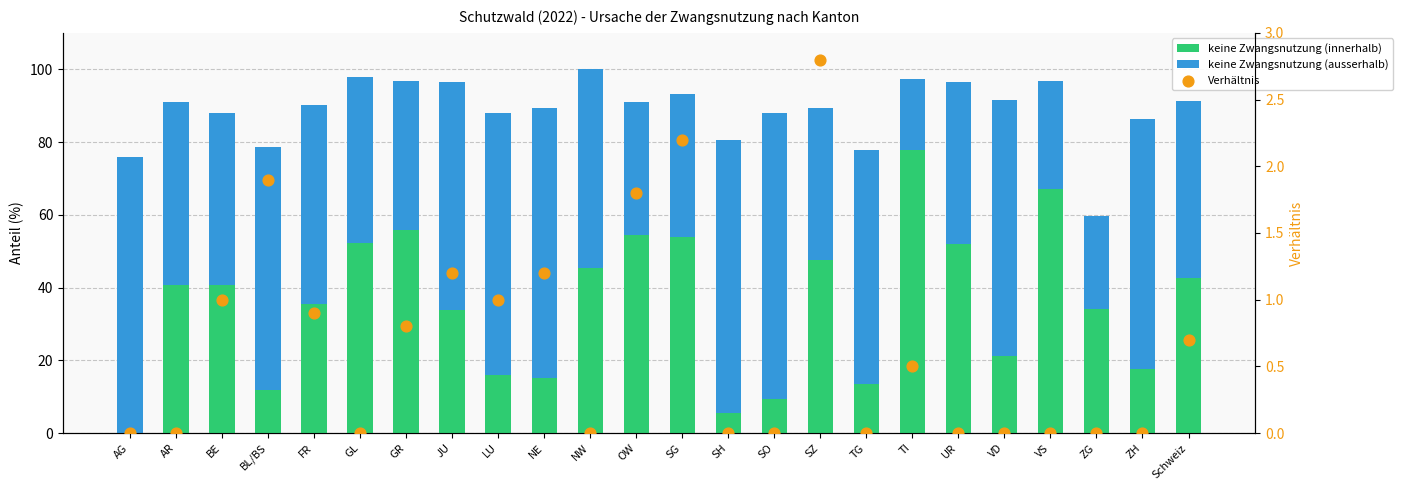

Which series contains the highest Y value?

keine Zwangsnutzung (ausserhalb)